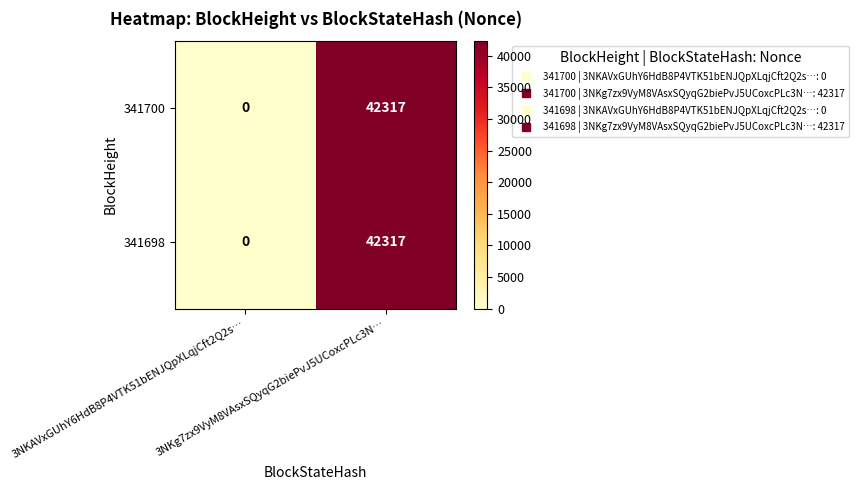

What is the maximum value shown in the chart?

42317